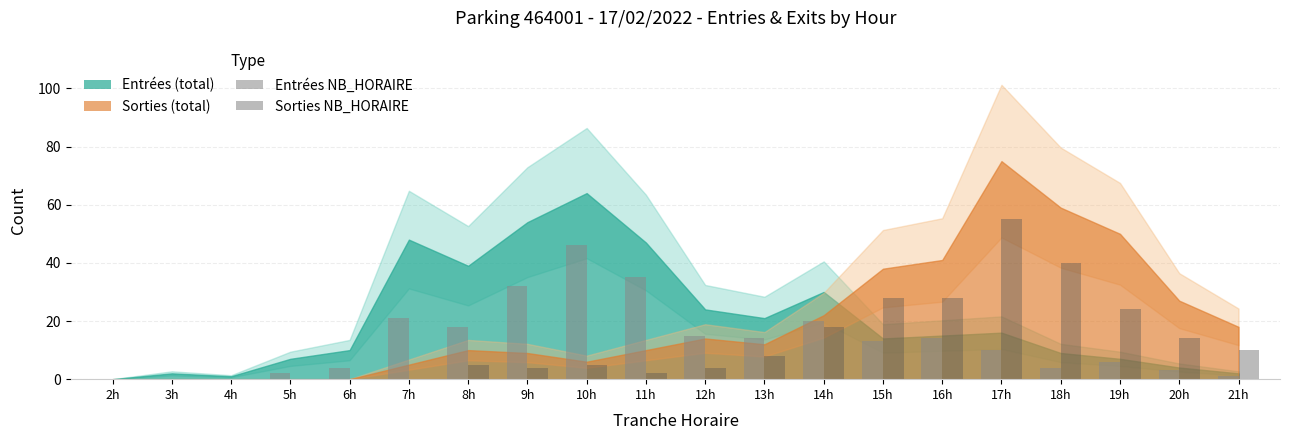

What is the sum of the Sorties NB_HORAIRE values at 5h and 9h?

4